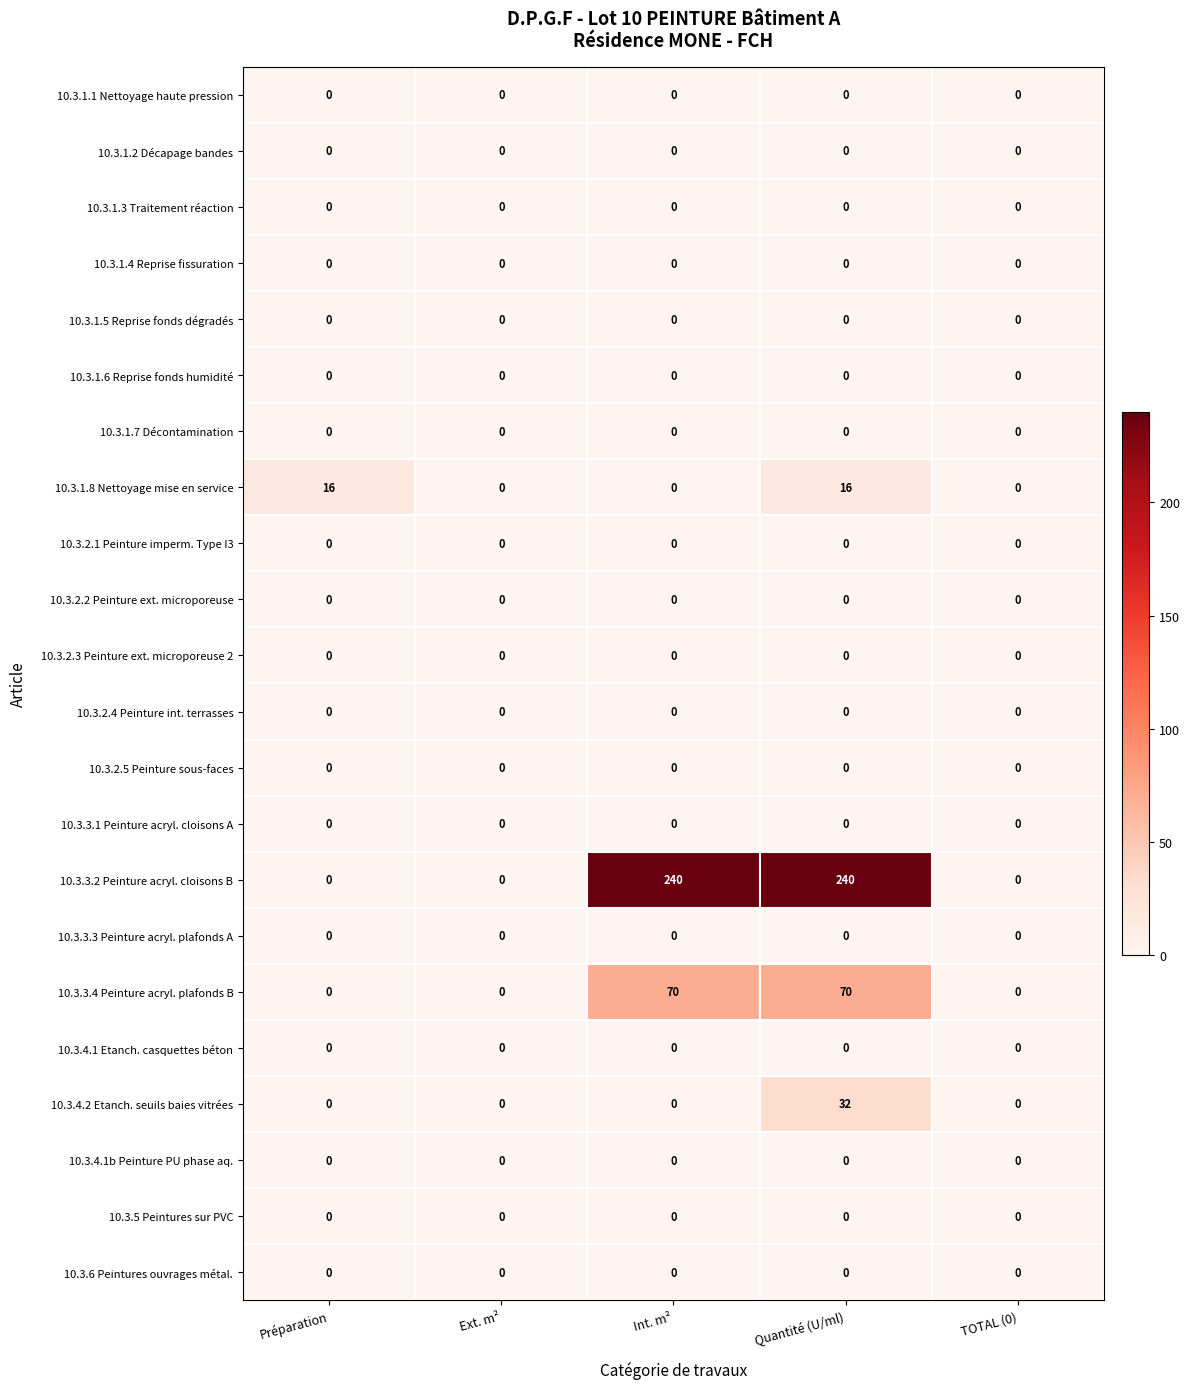

What is the total value across all series at Int. m²?

310